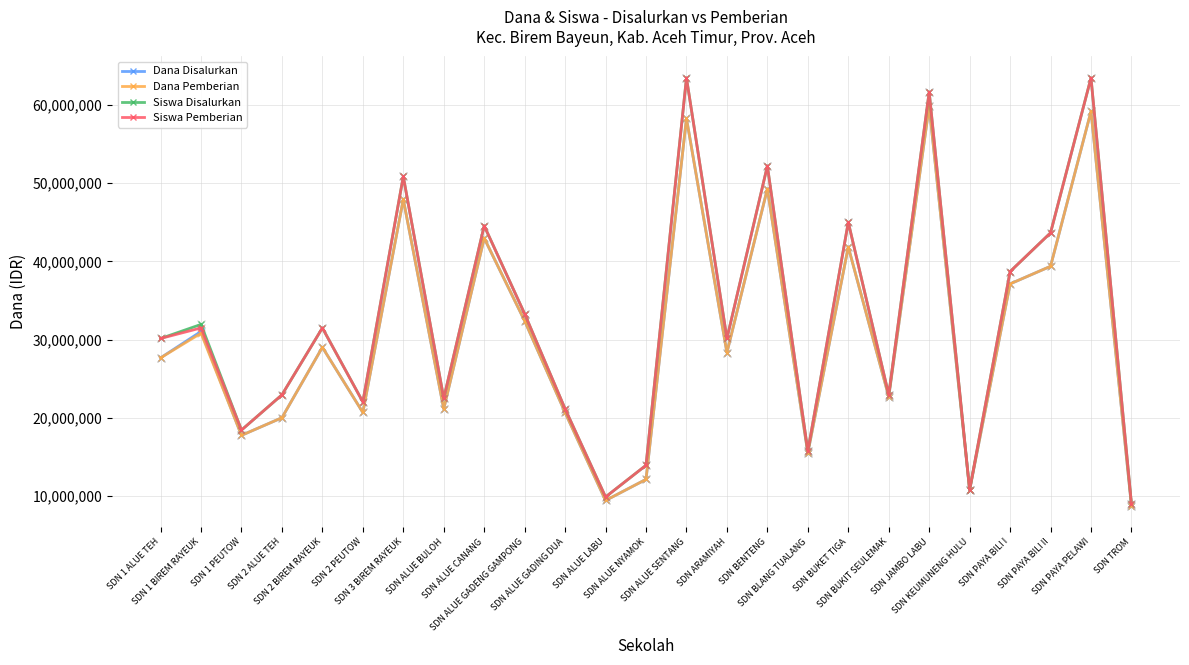

Reading right to left, list all the values displayed in this chart.

Dana Disalurkan: 8775000	59175000	39375000	37125000	10800000	59850000	22725000	41850000	15525000	49275000	28350000	58275000	12150000	9450000	20700000	32400000	42975000	21150000	47925000	20700000	29025000	20025000	17775000	31050000	27675000
Dana Pemberian: 8775000	59175000	39375000	37125000	10800000	59850000	22725000	41850000	15525000	49275000	28350000	58275000	12150000	9450000	20700000	32400000	42975000	21150000	47925000	20700000	29025000	20025000	17775000	30825000	27675000
Siswa Disalurkan: 9000000	63450000	43650000	38700000	10800000	61650000	22950000	45000000	15750000	52200000	30150000	63450000	13950000	9900000	21150000	33300000	44550000	22500000	50850000	22050000	31500000	22950000	18450000	31950000	30150000
Siswa Pemberian: 9000000	63450000	43650000	38700000	10800000	61650000	22950000	45000000	15750000	52200000	30150000	63450000	13950000	9900000	21150000	33300000	44550000	22500000	50850000	22050000	31500000	22950000	18450000	31500000	30150000